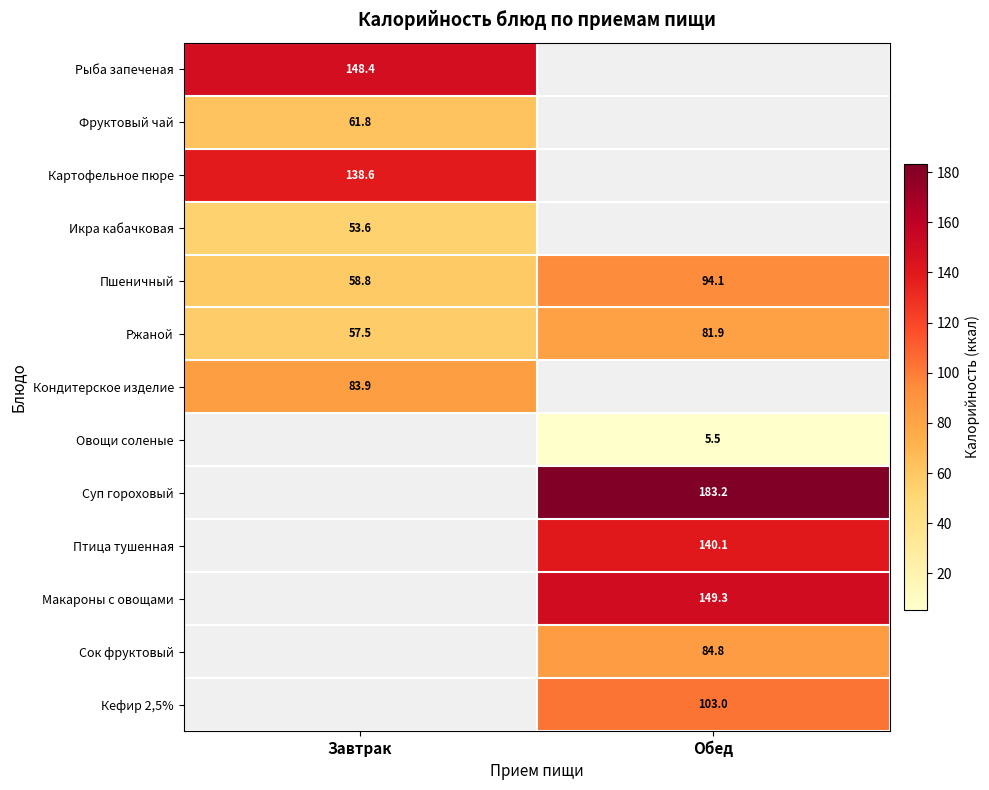

List the labels in order of Пшеничный value, smallest first.

Завтрак, Обед